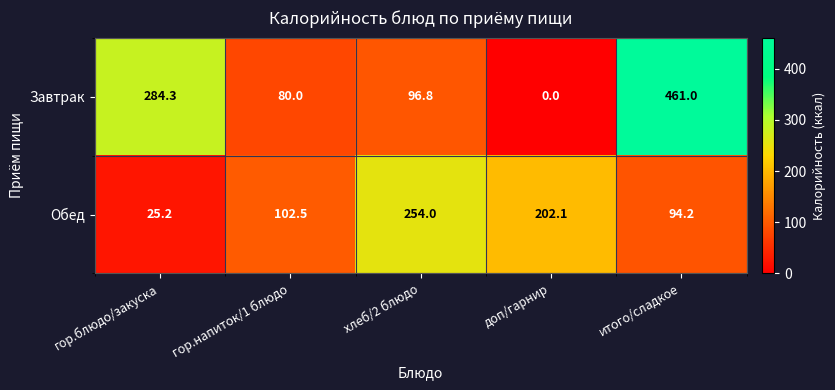

Reading left to right, list all the values displayed in this chart.

Завтрак: 284.3	80.0	96.8	0.0	461.0
Обед: 25.2	102.5	254.0	202.1	94.2